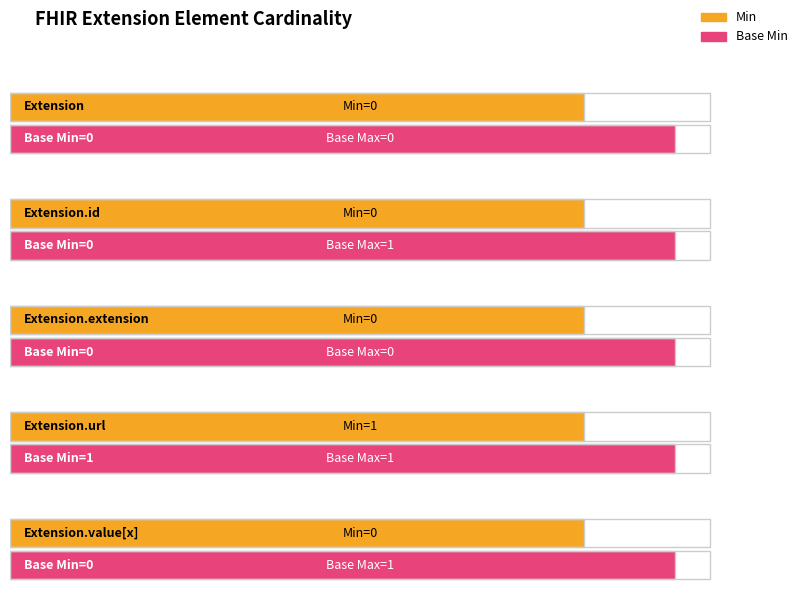

Does the chart contain any negative values?

No